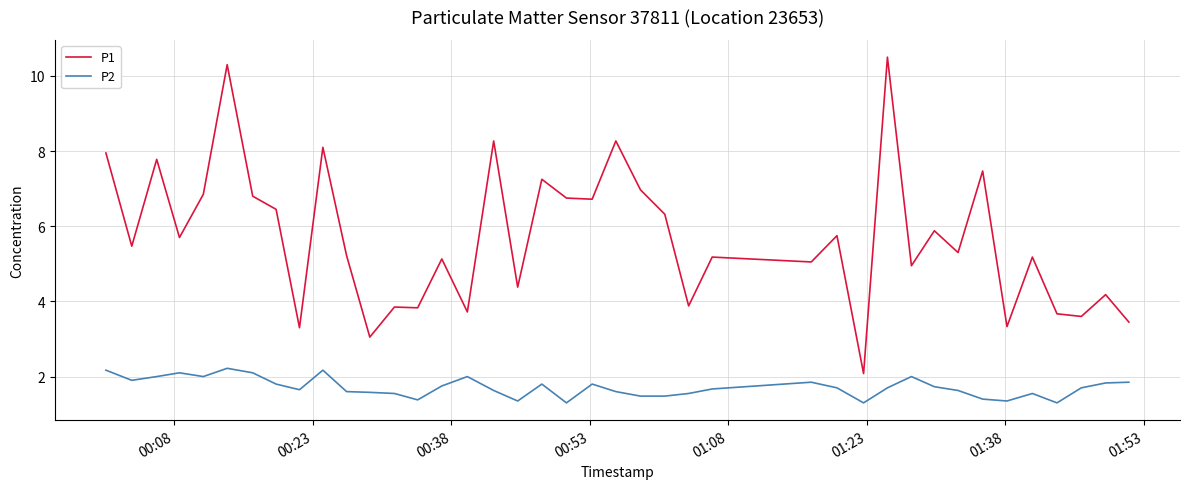

Which series has the largest total across all categories?

P1